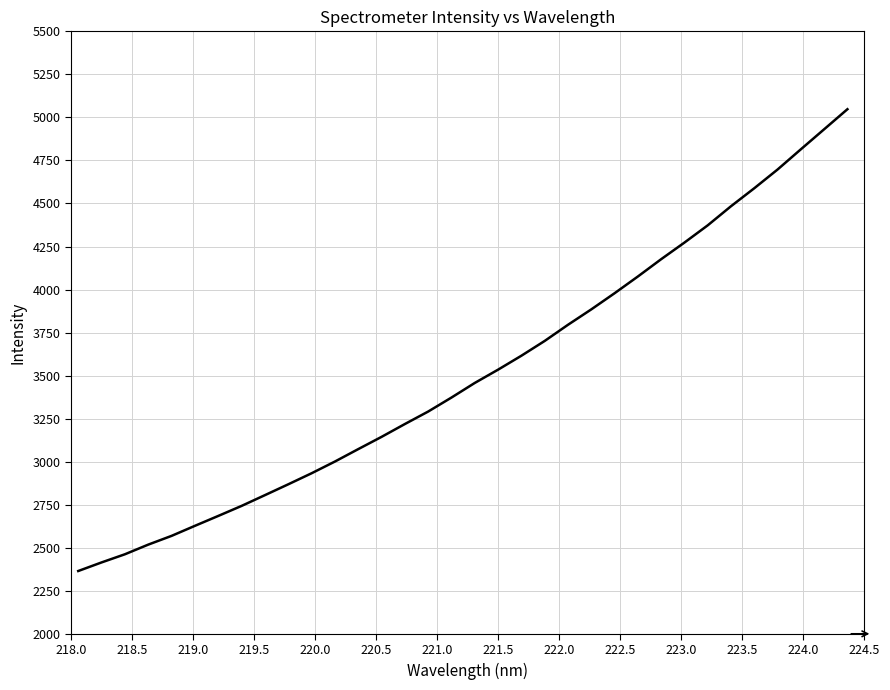

What is the greatest value displayed?

5047.6